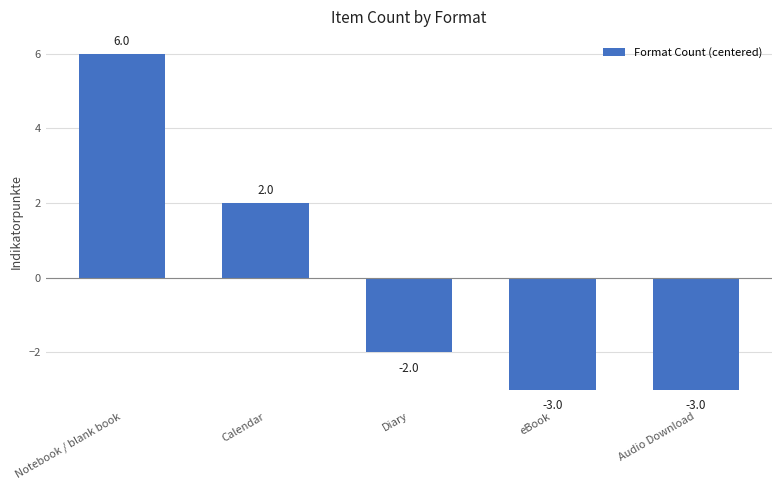

How many negative values are there?

3